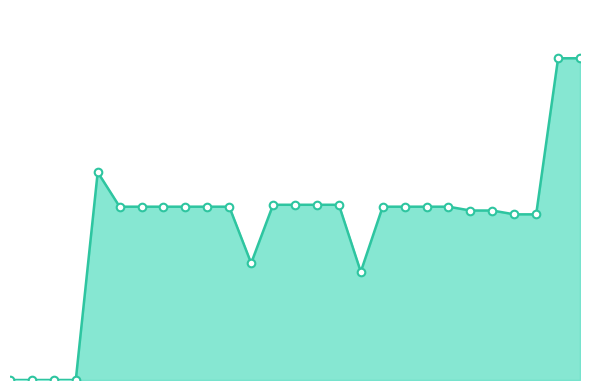

What is the total value across all series at 10?

362